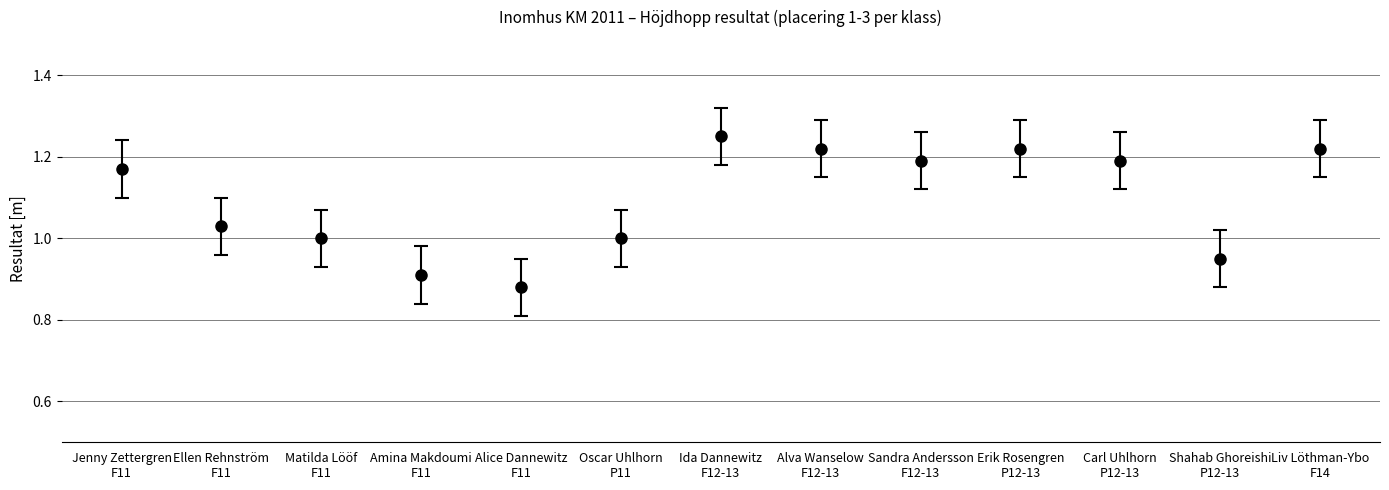

How many interior local peaks (higher than both neighbors) does the data have?

2